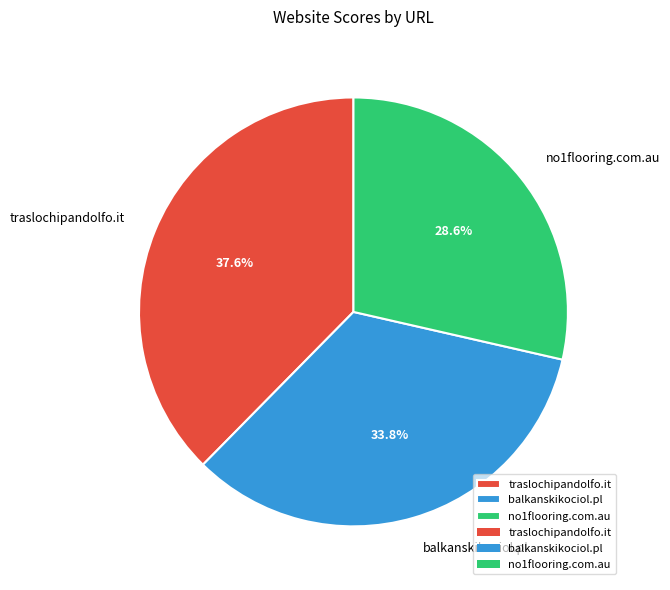

To the nearest percent, what percentage of the pie is balkanskikociol.pl?

34%